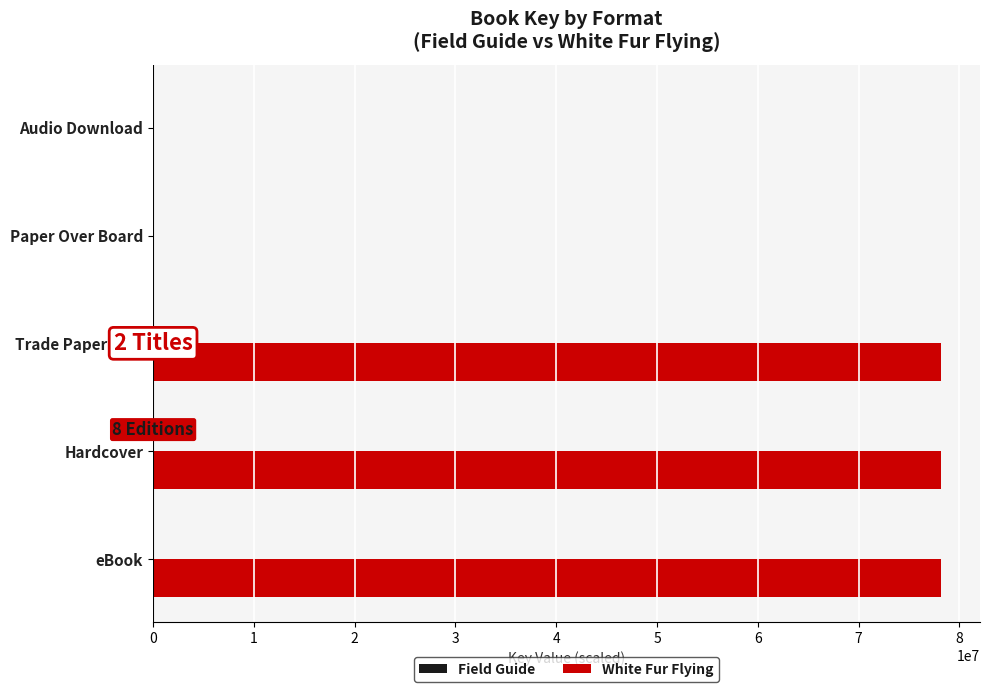

How many data points does each series have?

5